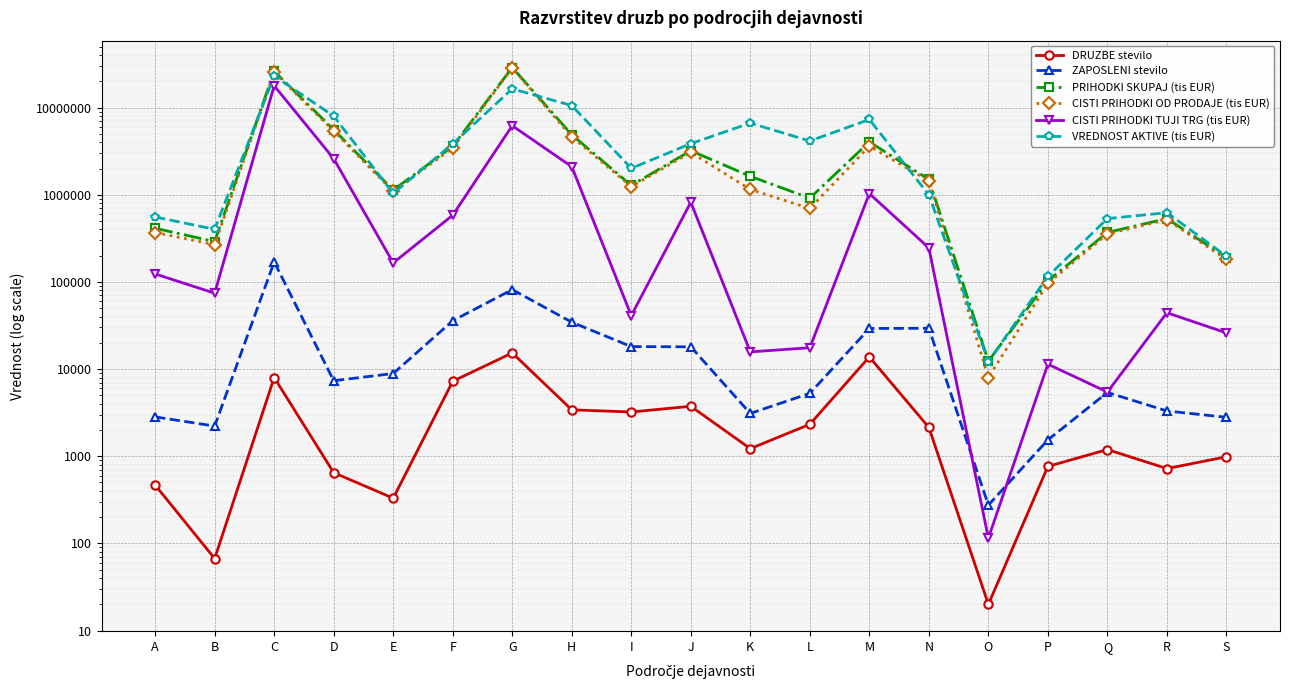

Rank the series at D from highest to lowest value.

VREDNOST AKTIVE (tis EUR), PRIHODKI SKUPAJ (tis EUR), CISTI PRIHODKI OD PRODAJE (tis EUR), CISTI PRIHODKI TUJI TRG (tis EUR), ZAPOSLENI stevilo, DRUZBE stevilo